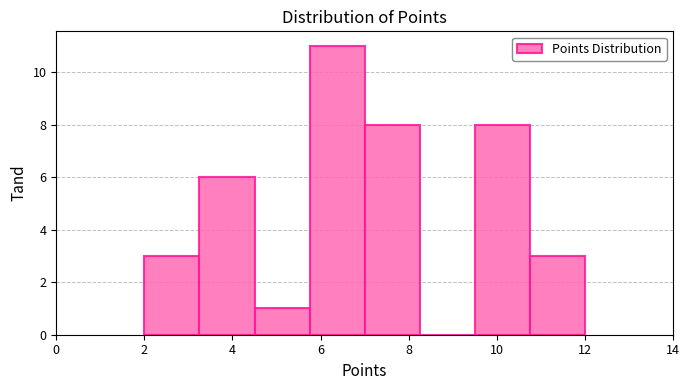

Reading left to right, transcribe this chart: for each bar, give the range it covers on the x-axis and its height. Neither the bar edges nor the heights are printed on the chart, so give them approximately, as read against the axes.

2.00 to 3.25: 3
3.25 to 4.50: 6
4.50 to 5.75: 1
5.75 to 7.00: 11
7.00 to 8.25: 8
8.25 to 9.50: 0
9.50 to 10.75: 8
10.75 to 12.00: 3